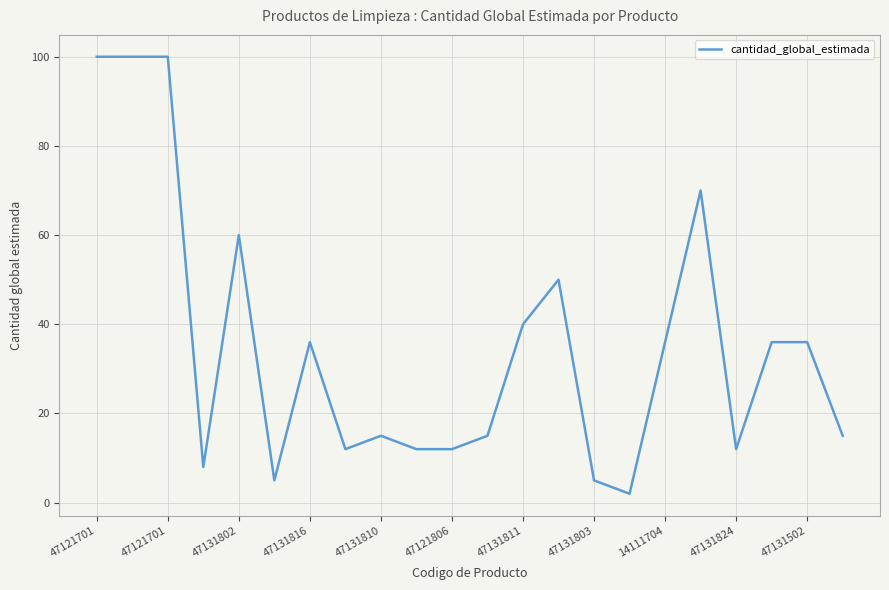

What is the difference between the maximum and minimum values?

98